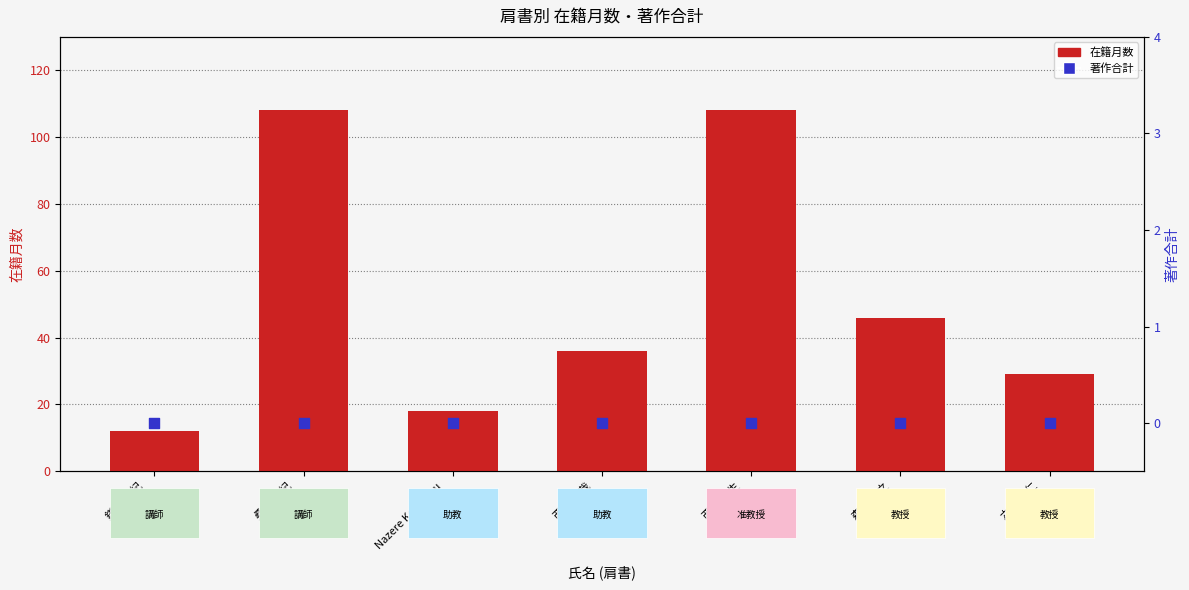

Is the value of 著作合計 at 西川 達哉
(助教) greater than the value of 在籍月数 at 西川 達哉
(助教)?

No